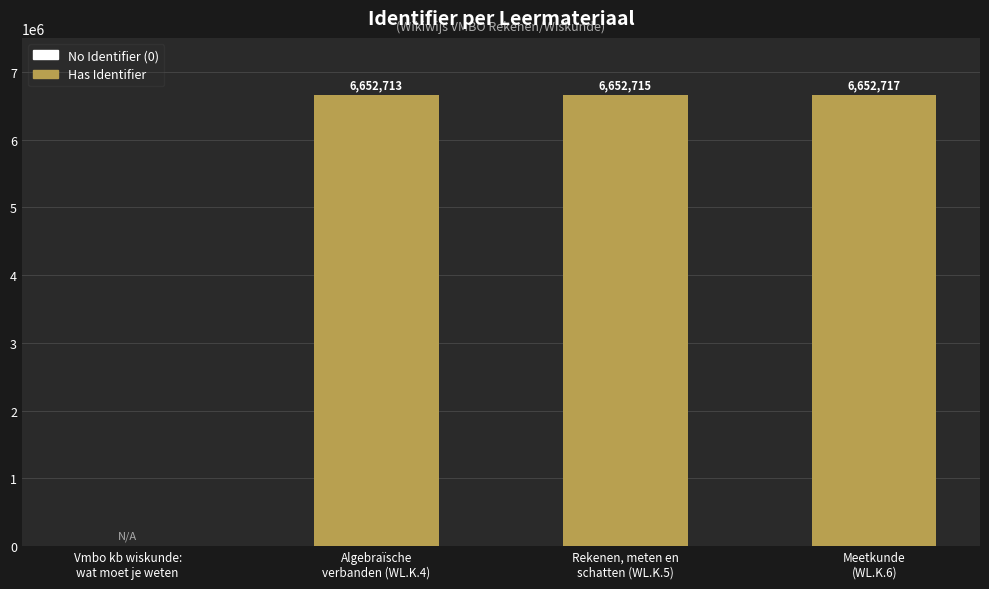

What is the greatest value displayed?

6652717